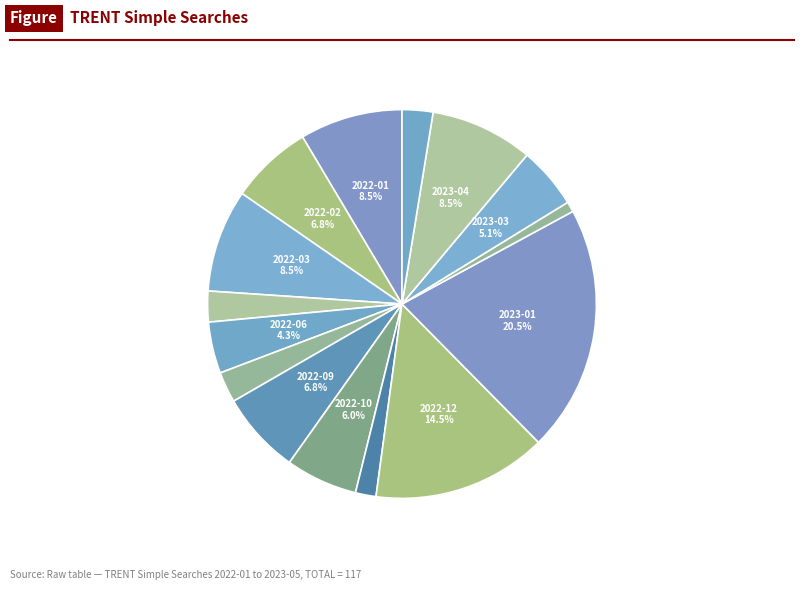

To the nearest percent, what is the average slice percentage?

7%